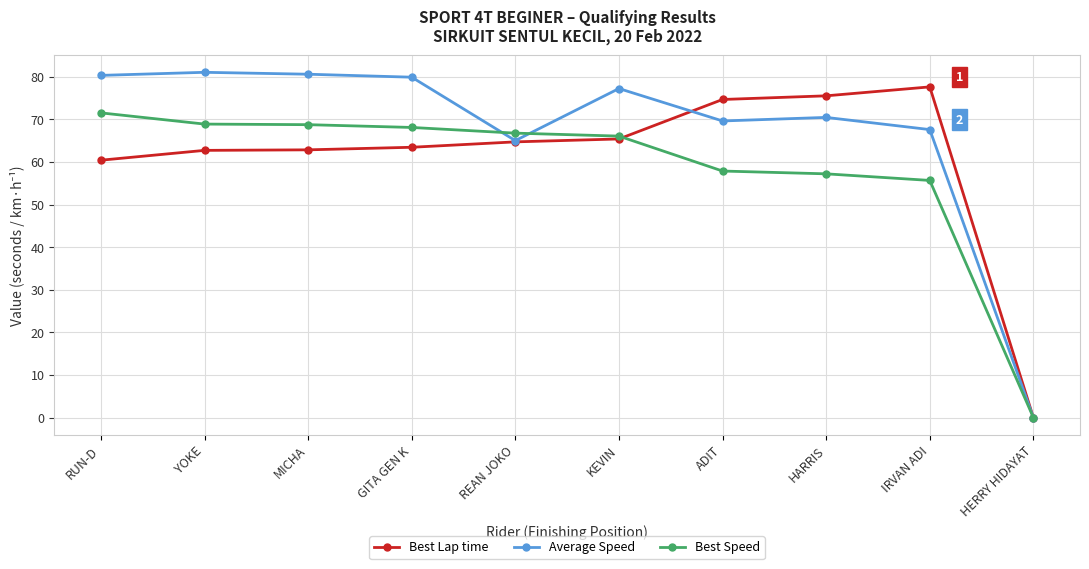

What is the sum of the Average Speed values at IRVAN ADI and HERRY HIDAYAT?

67.6